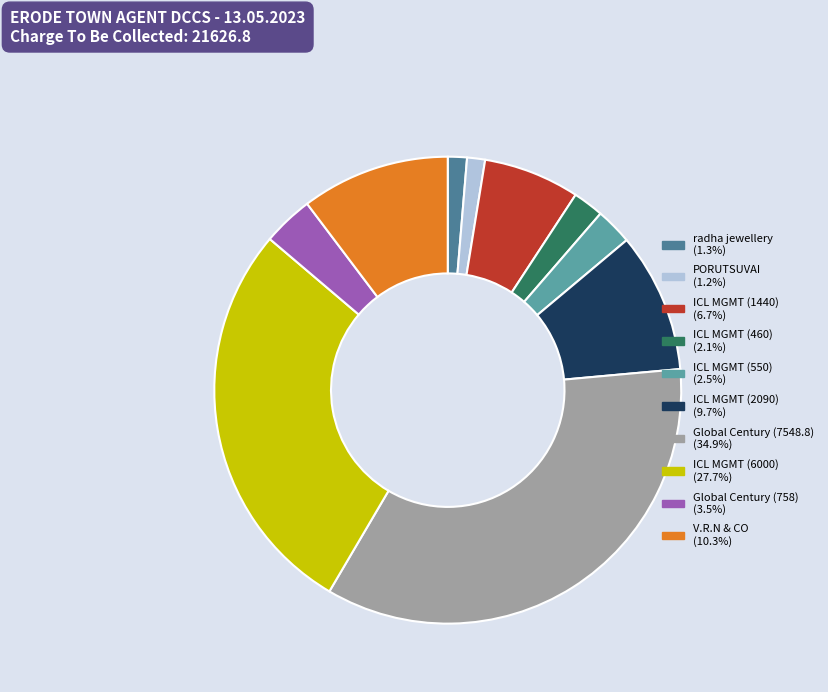

Is there a majority slice in this chart?

No